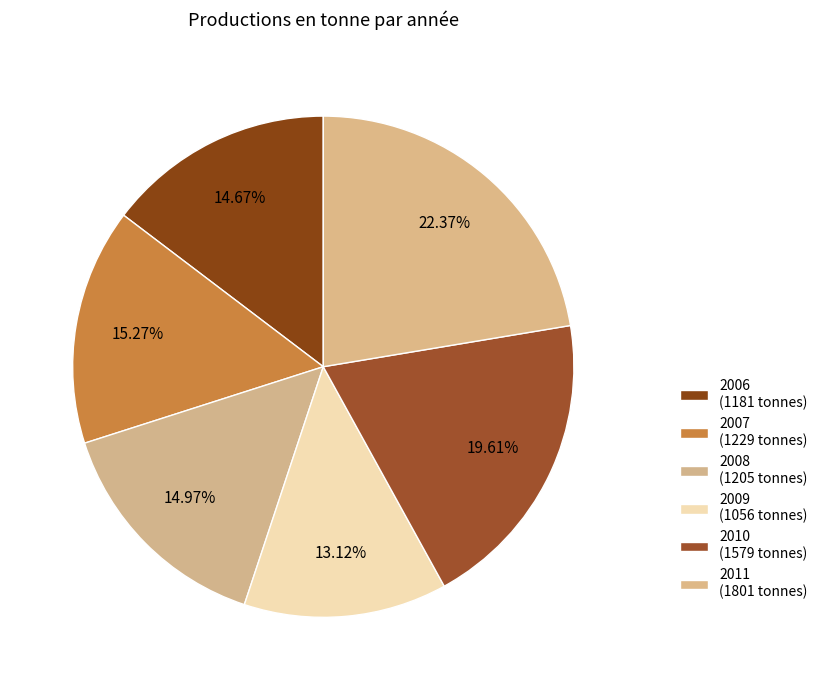

What is the largest slice in the pie chart?

2011